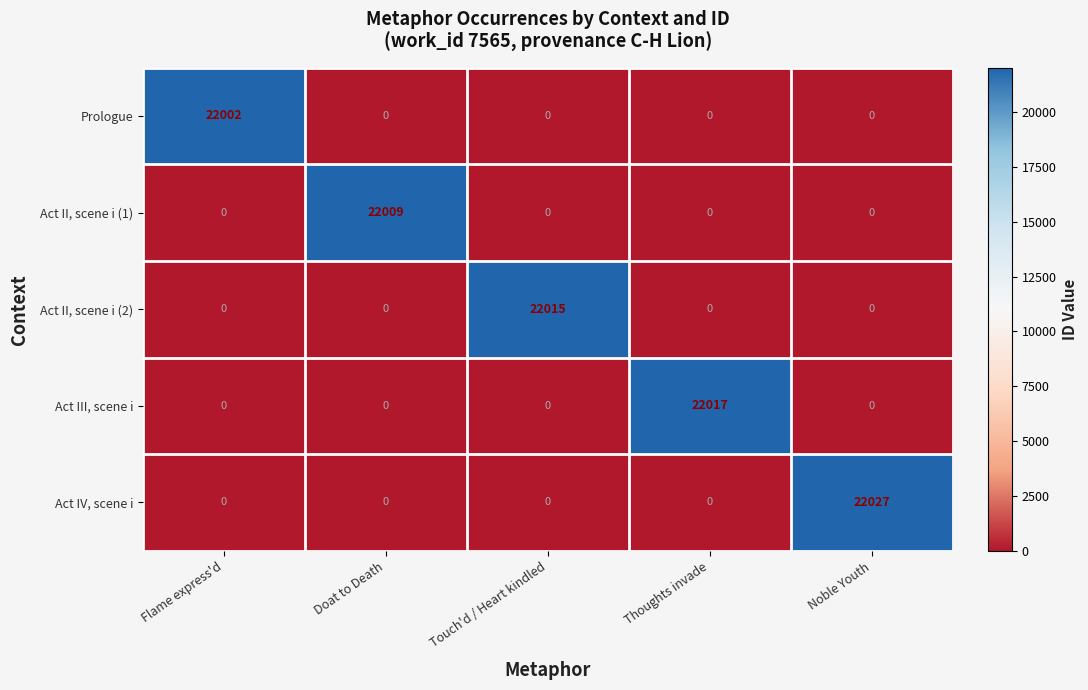

Reading left to right, extract all data points from this chart.

Prologue: 22002	0	0	0	0
Act II, scene i (1): 0	22009	0	0	0
Act II, scene i (2): 0	0	22015	0	0
Act III, scene i: 0	0	0	22017	0
Act IV, scene i: 0	0	0	0	22027